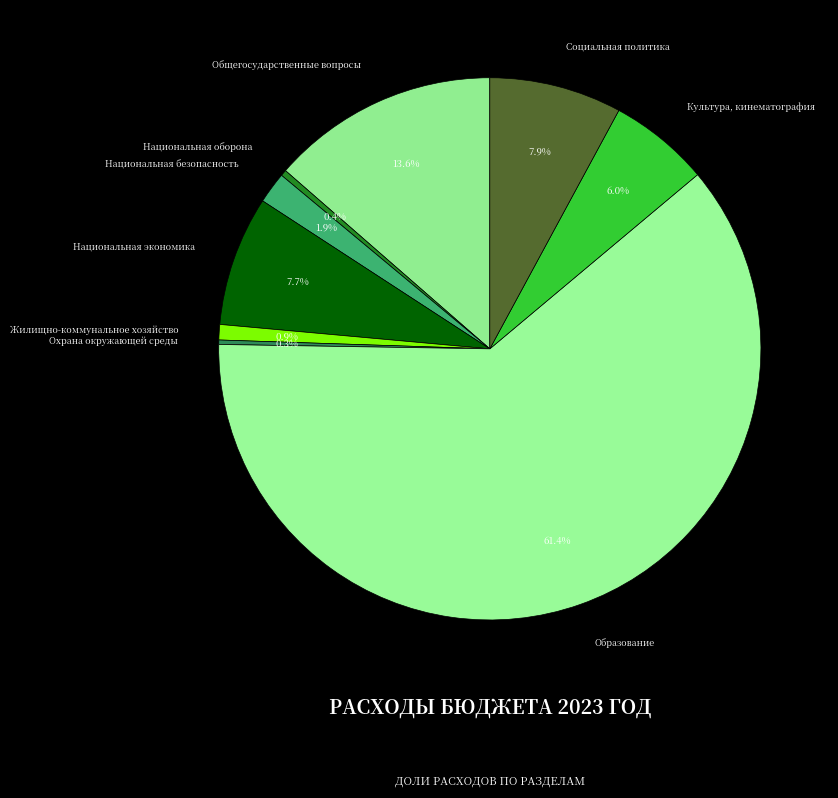

Is it true that Образование is 74% of the pie?

False